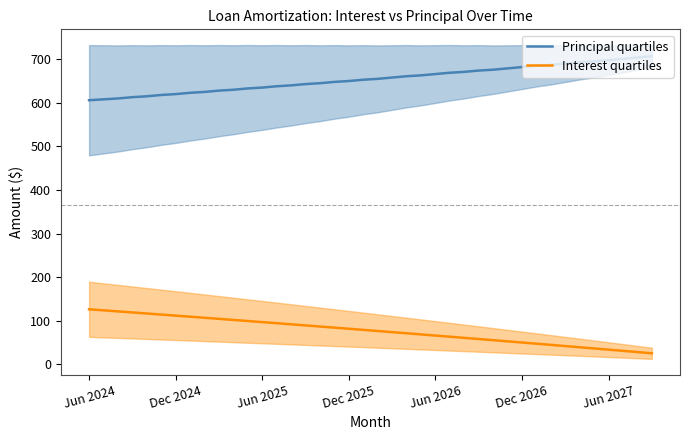

Which series has the largest total across all categories?

Principal quartiles